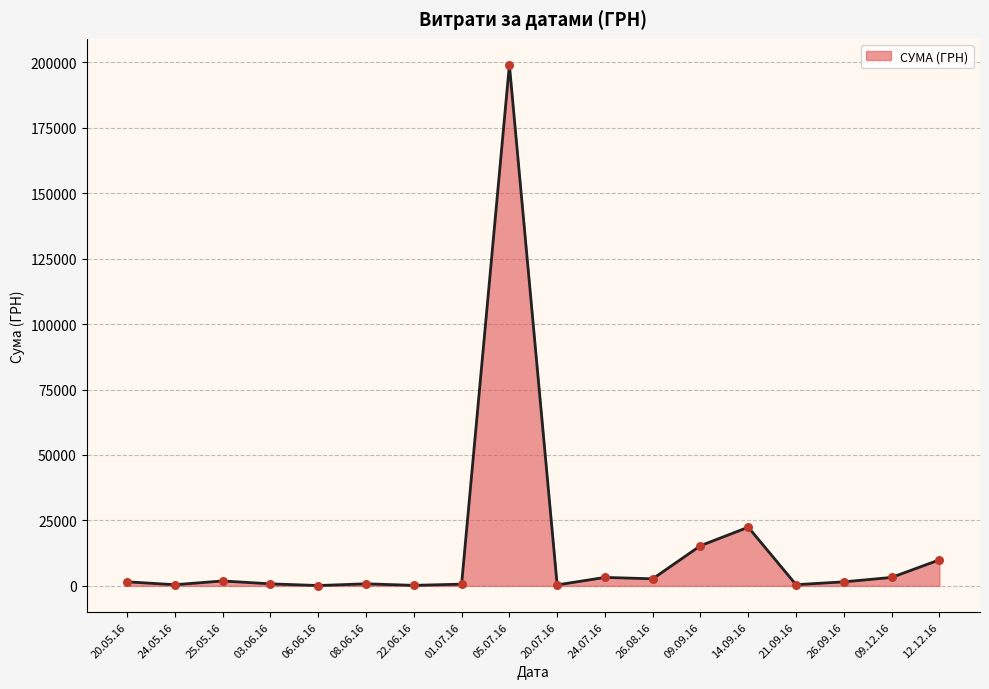

At which category does the chart reach its peak across all series?

05.07.16